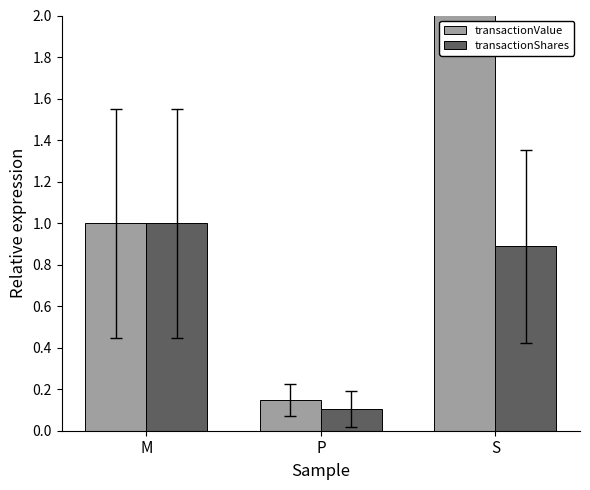

How many values in the transactionValue series exceed 1?

1